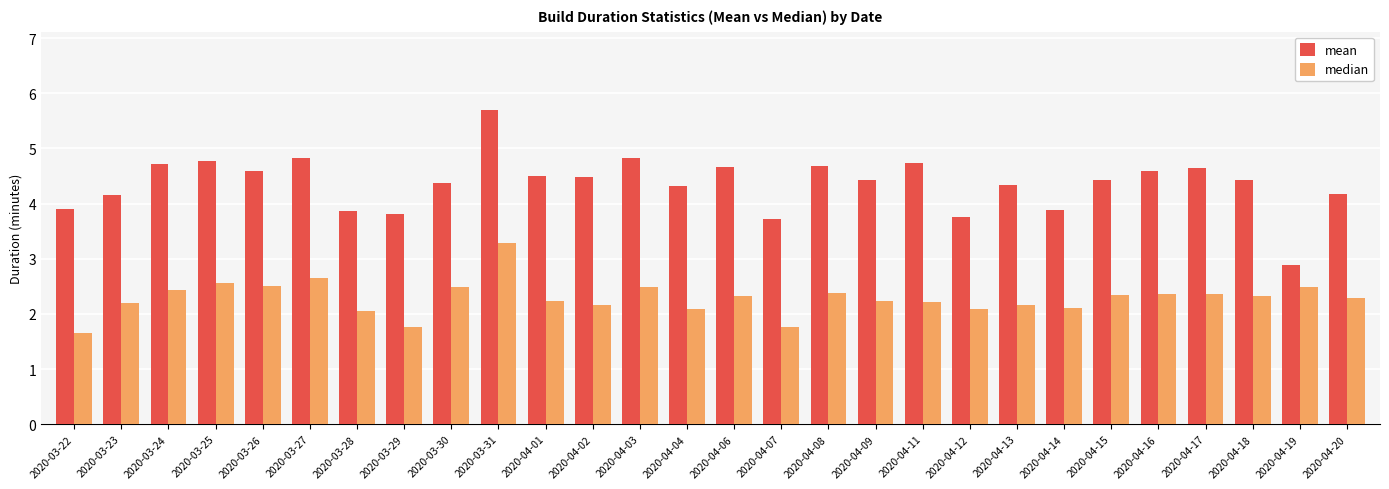

What is the difference between the highest and lowest values at 2020-04-19?

0.4